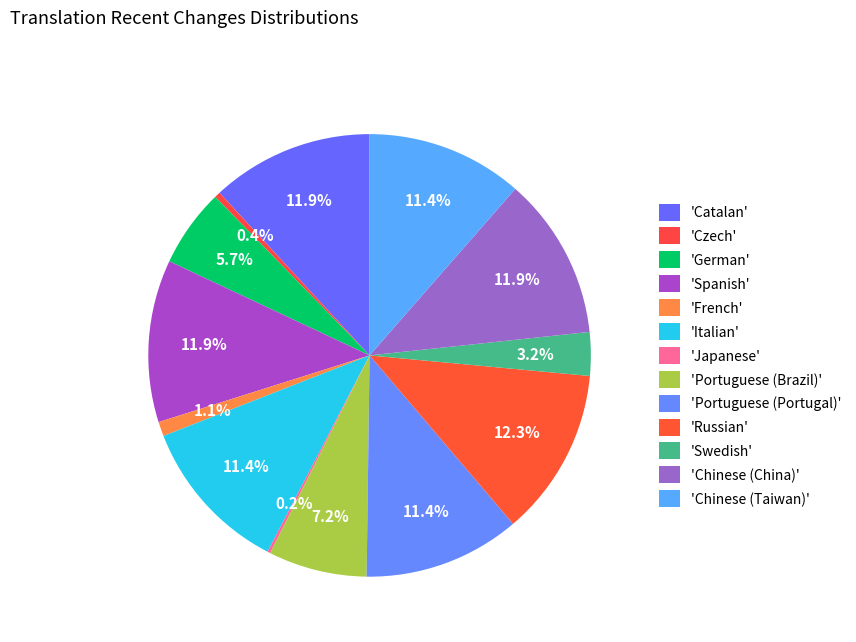

Count the number of slices in the pie.

13